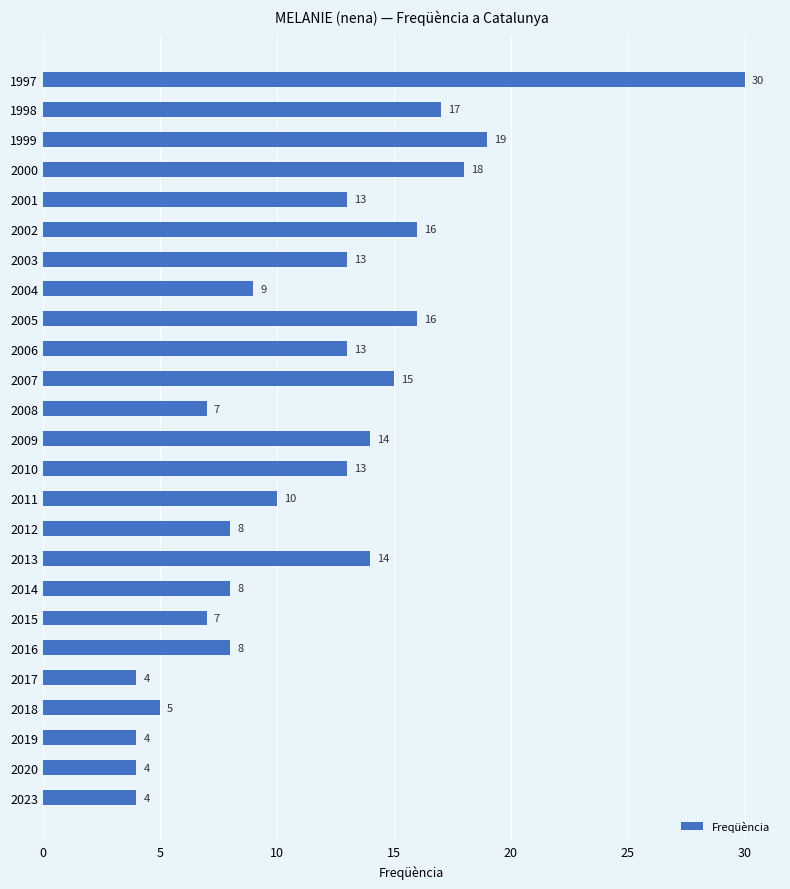

What is the value of the 3rd bar from the top?

19